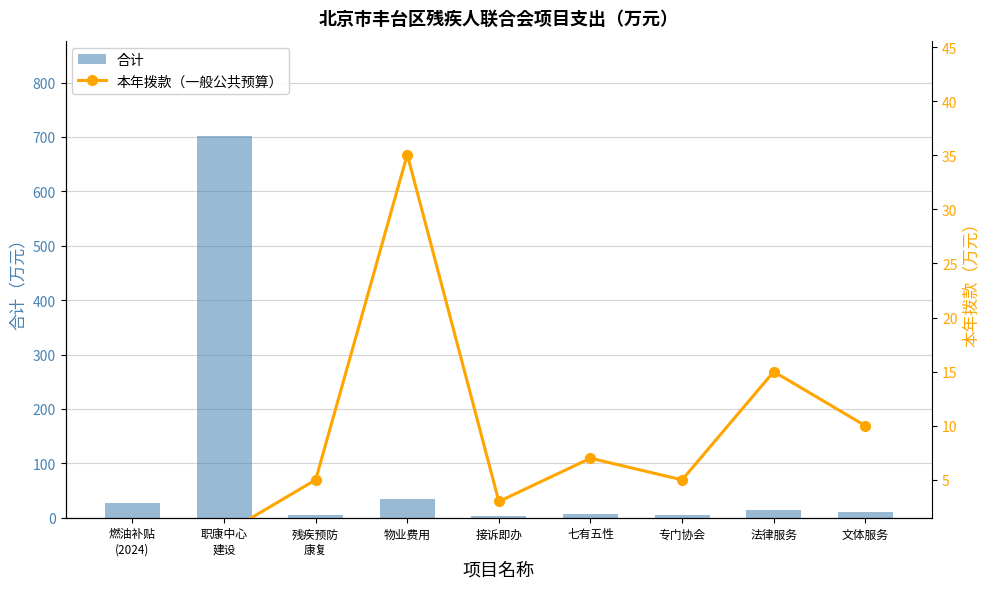

What is the sum of the 本年拨款（一般公共预算） values at 专门协会 and 职康中心
建设?

5.0